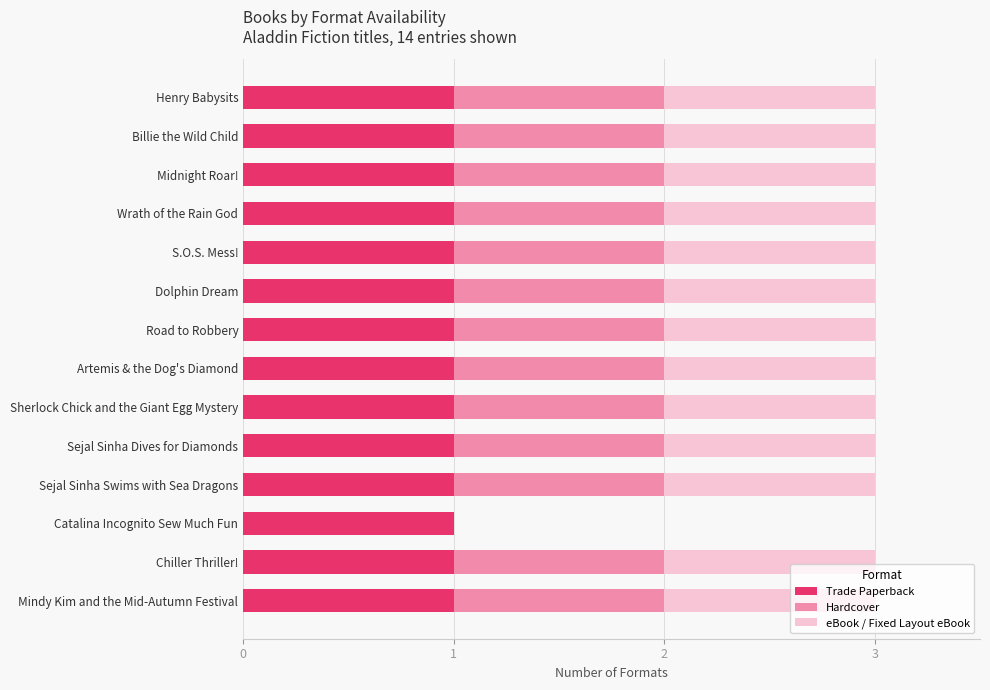

What is the total value across all series at Midnight Roar!?

3